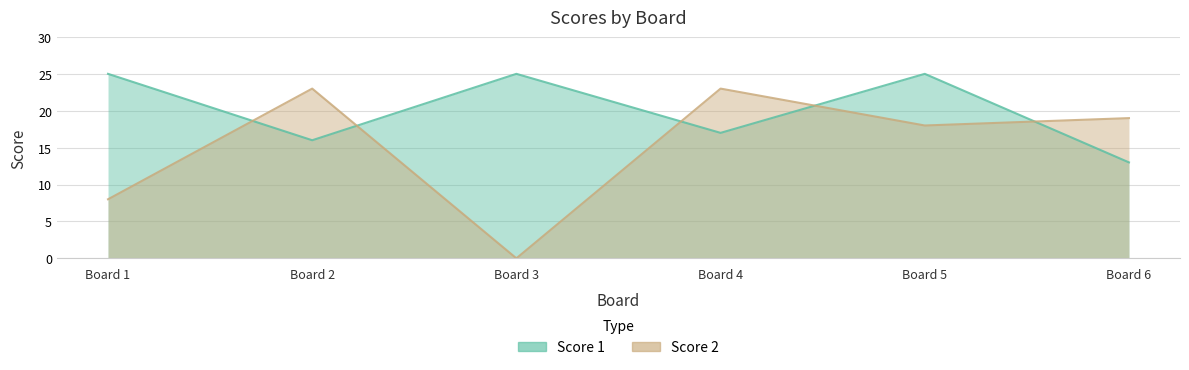

Rank the series by their maximum value, from lowest to highest.

Score 2, Score 1